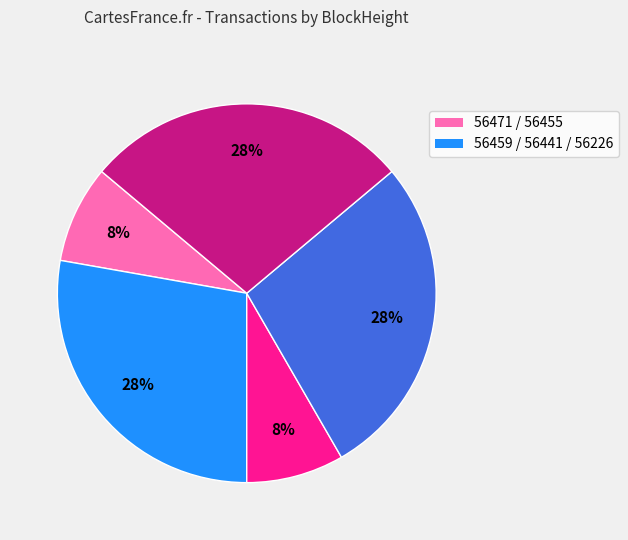

To the nearest percent, what is the average slice percentage?

20%